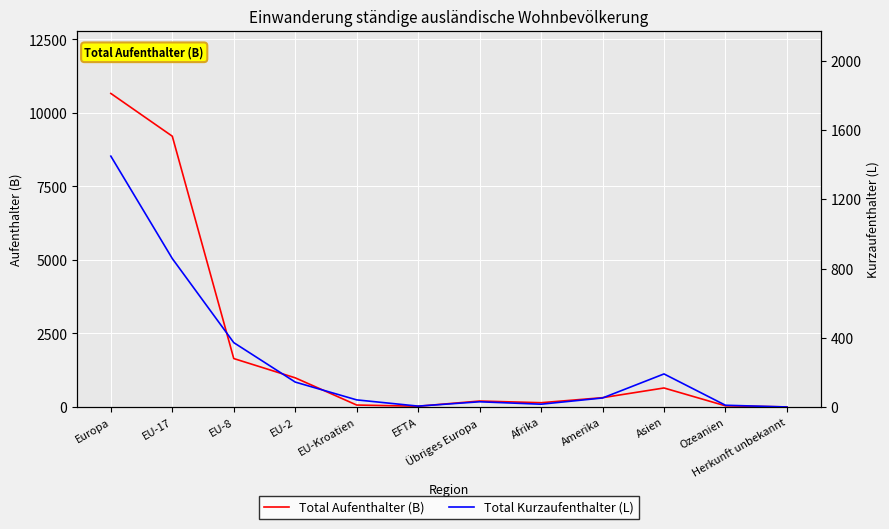

True or false: Total Kurzaufenthalter (L) has a value of 52 at Amerika.

True